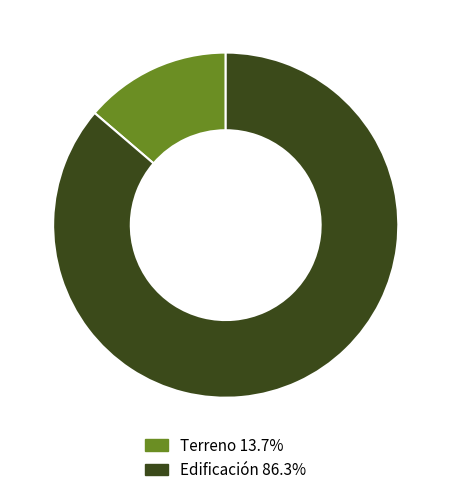

What is the ratio of the value at Edificación 86.3% to the value at Terreno 13.7%?

6.3